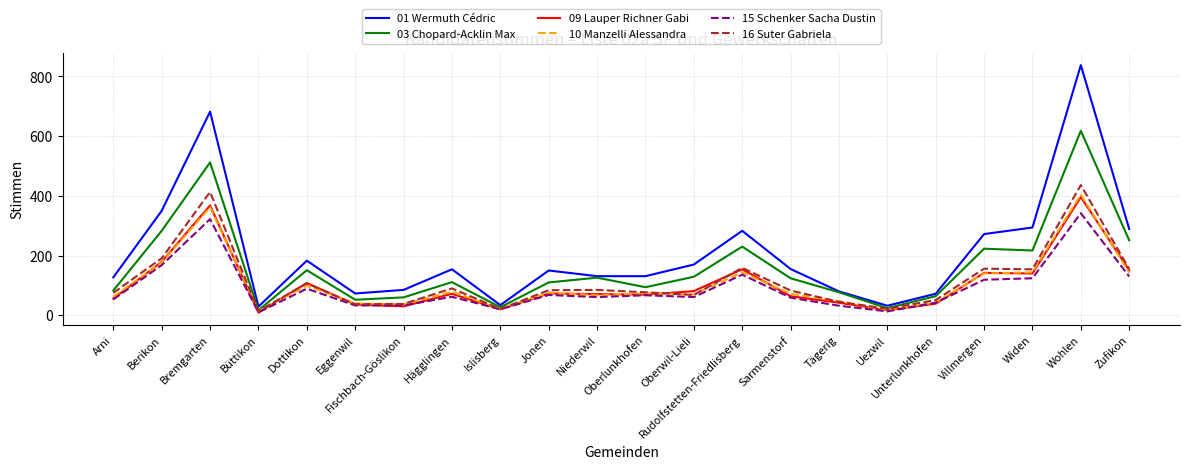

What are all the series names shown in the legend?

01 Wermuth Cédric, 03 Chopard-Acklin Max, 09 Lauper Richner Gabi, 10 Manzelli Alessandra, 15 Schenker Sacha Dustin, 16 Suter Gabriela